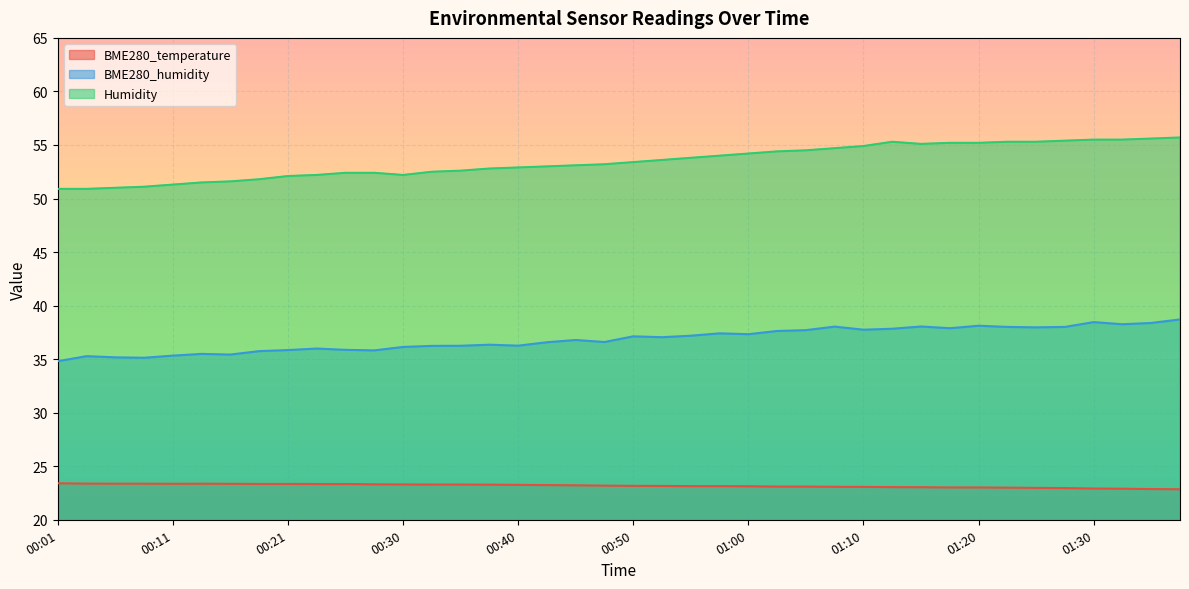

Which series changed the most between 00:21 and 00:33?

Humidity